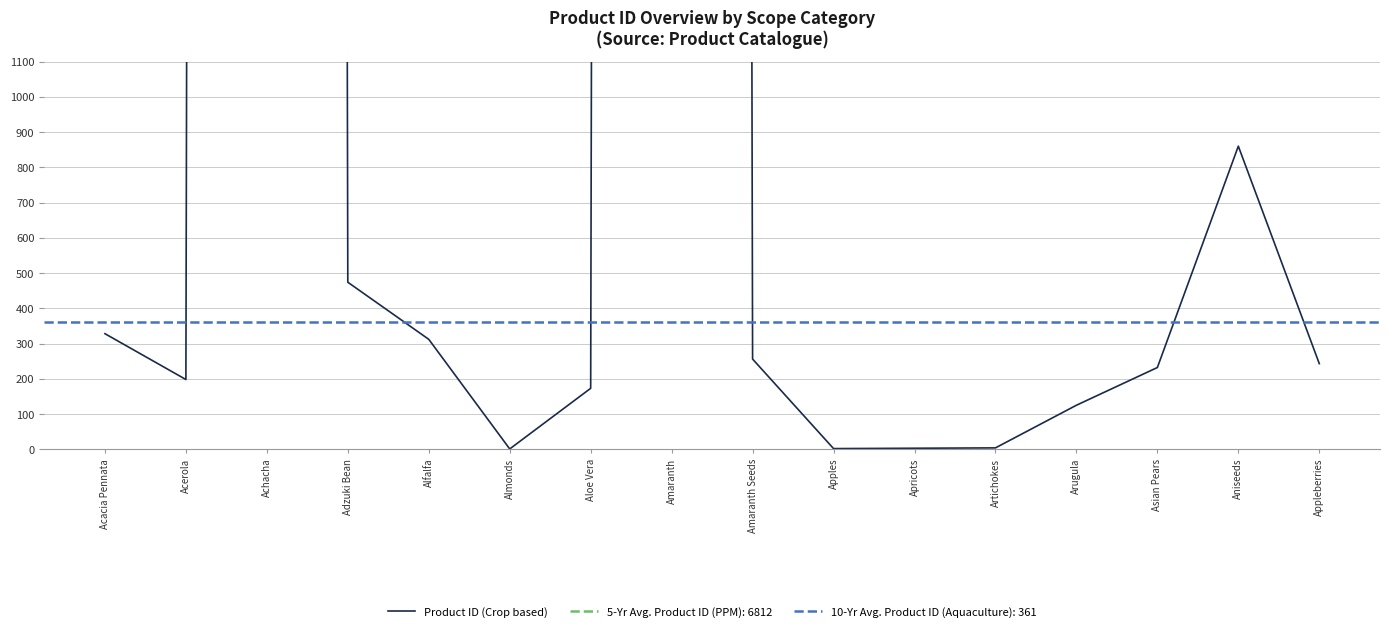

True or false: the data has more than 0 interior local peaks.

True